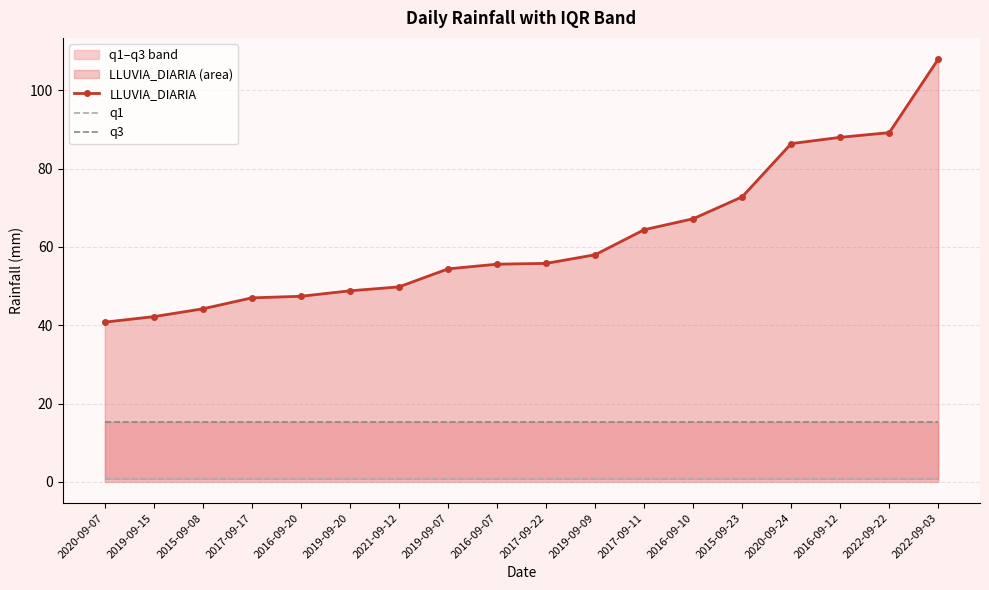

Rank the series by their maximum value, from highest to lowest.

LLUVIA_DIARIA, q3, q1